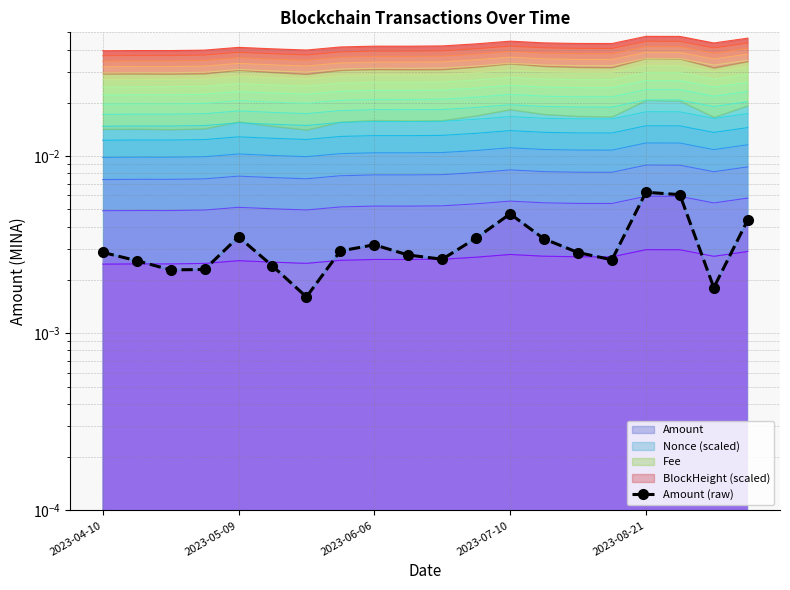

Is it true that the value at 2023-04-10 is 0.0?

False